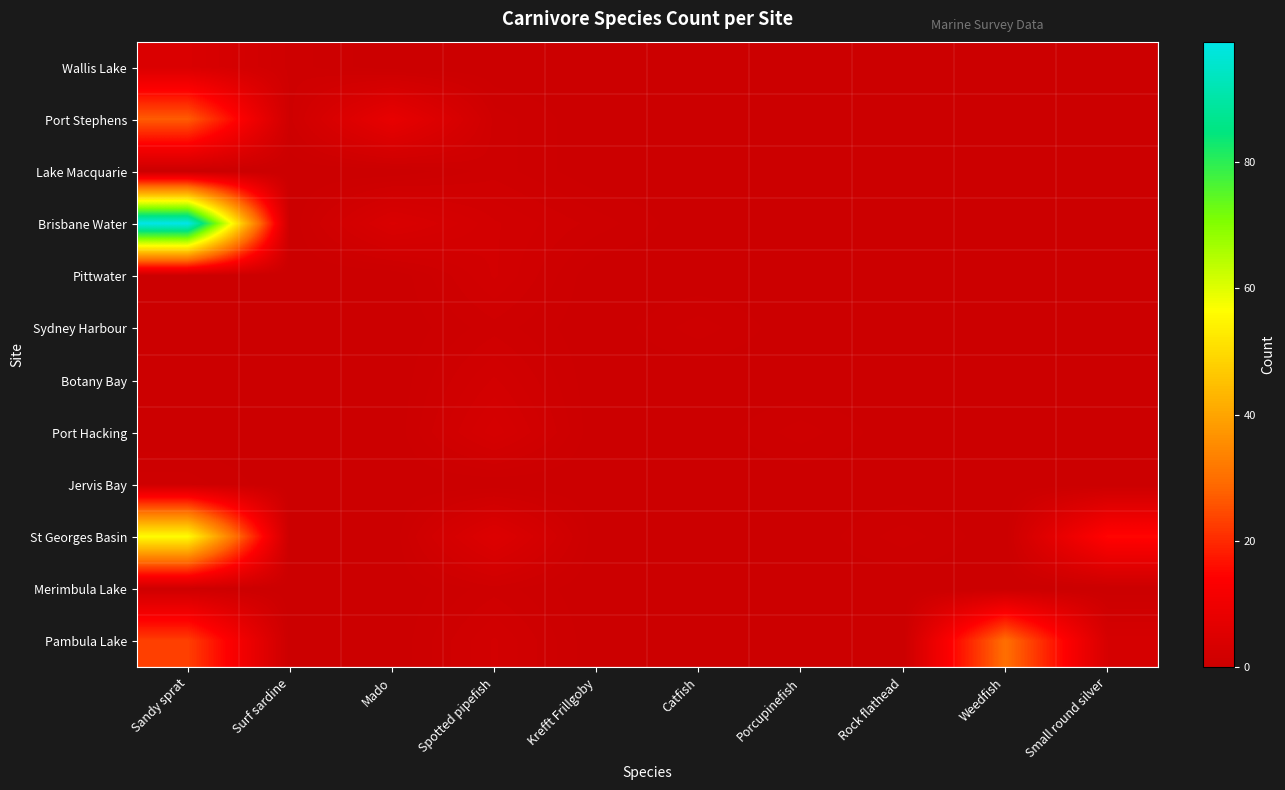

What is the maximum value shown in the chart?

99